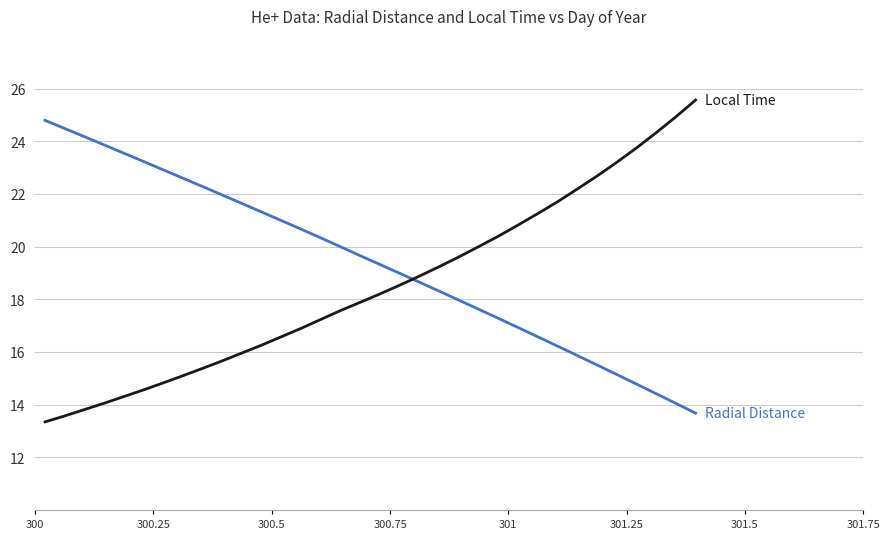

What is the greatest value displayed?

25.6